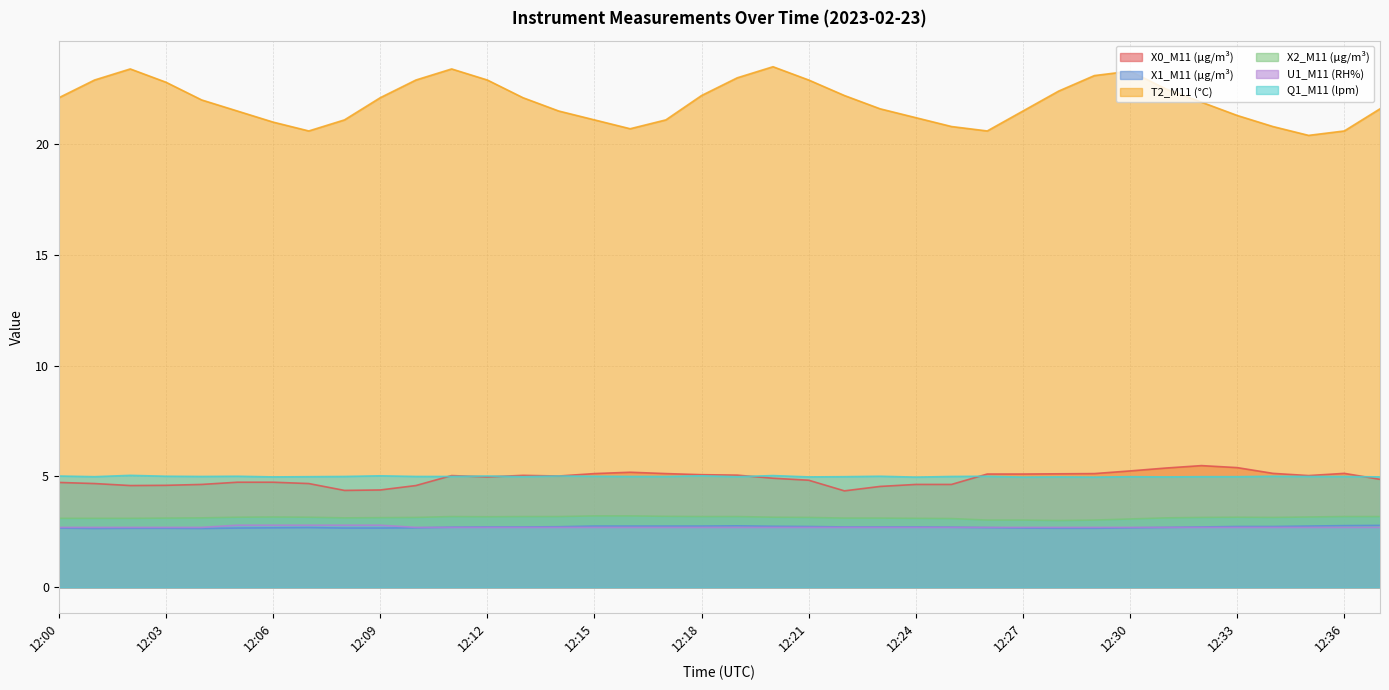

The value of T2_M11 (°C) at 12:36 is 20.6. True or false?

True